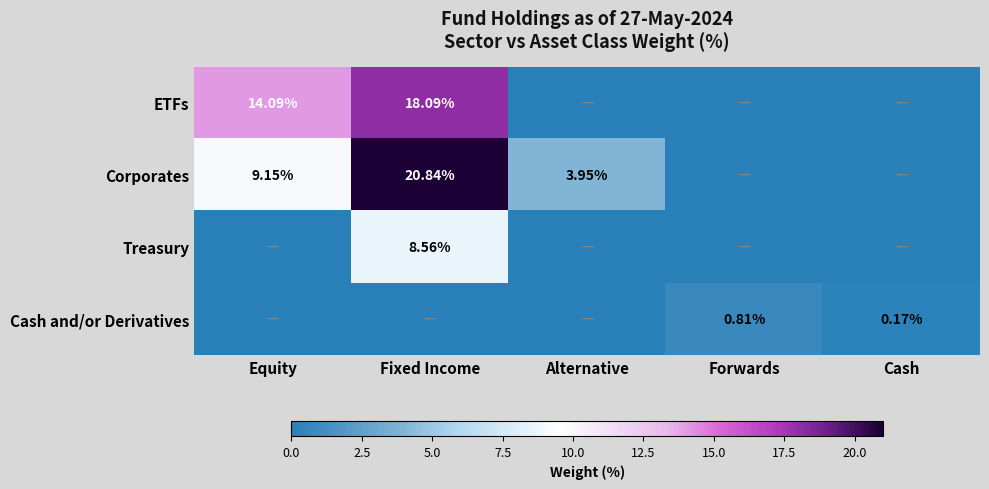

How many values in Treasury are above zero?

1